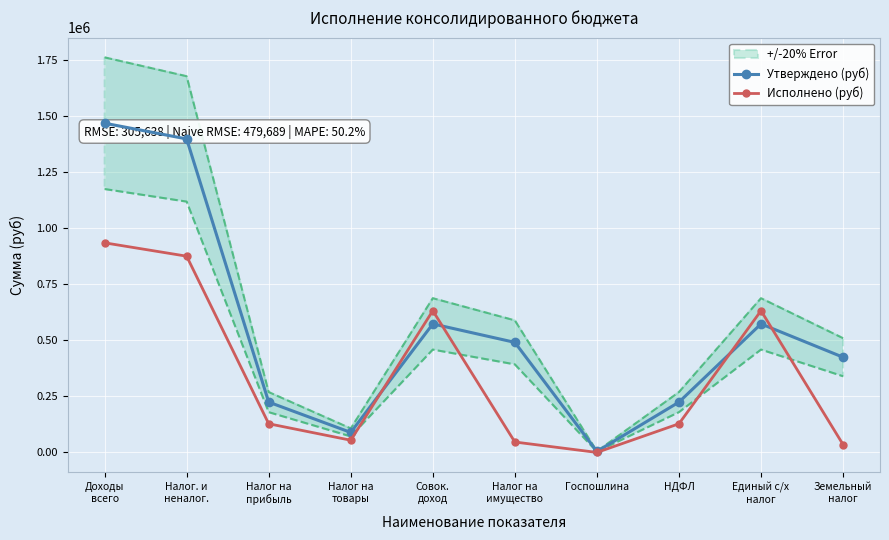

At which category does Исполнено (руб) reach its first local peak?

Совок.
доход